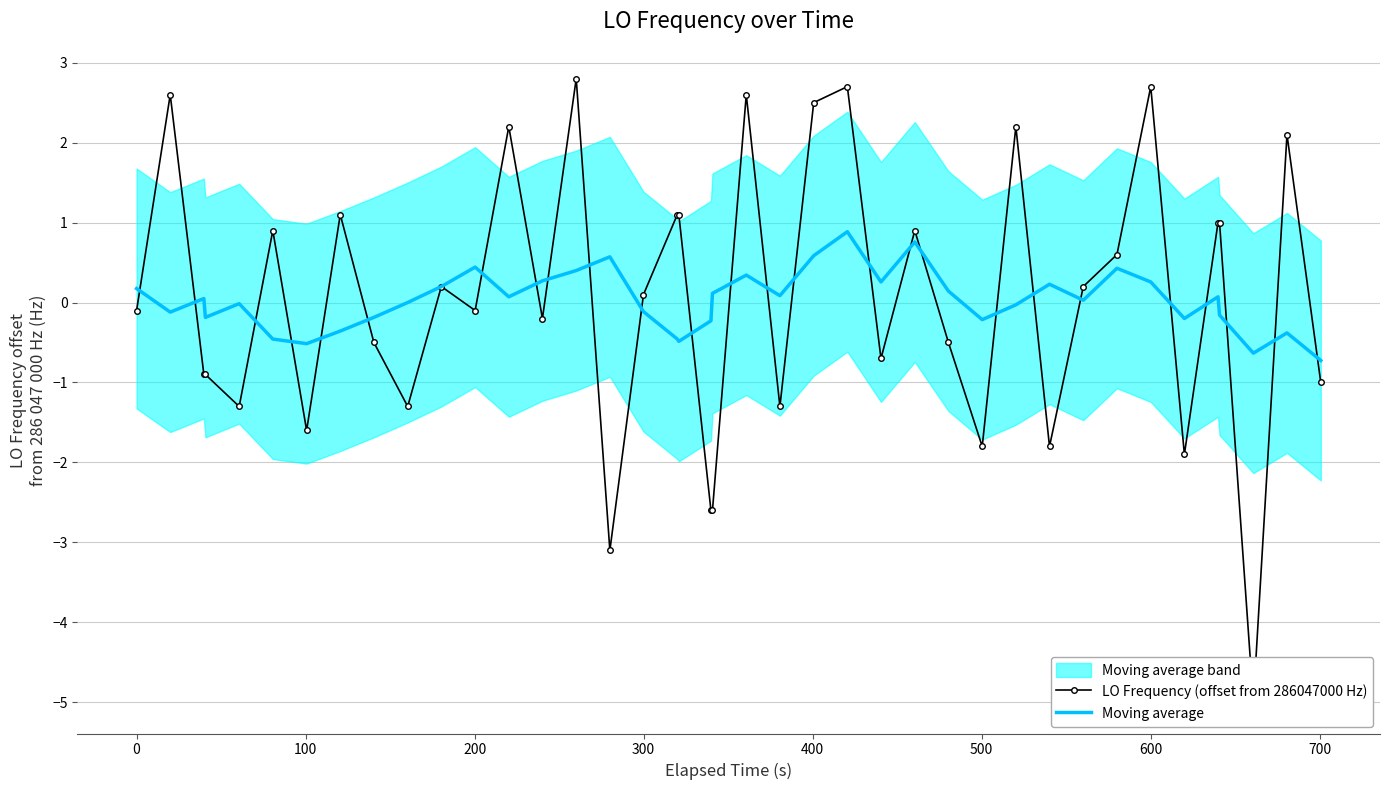

At how many categories does at least one series exceed -2?

40